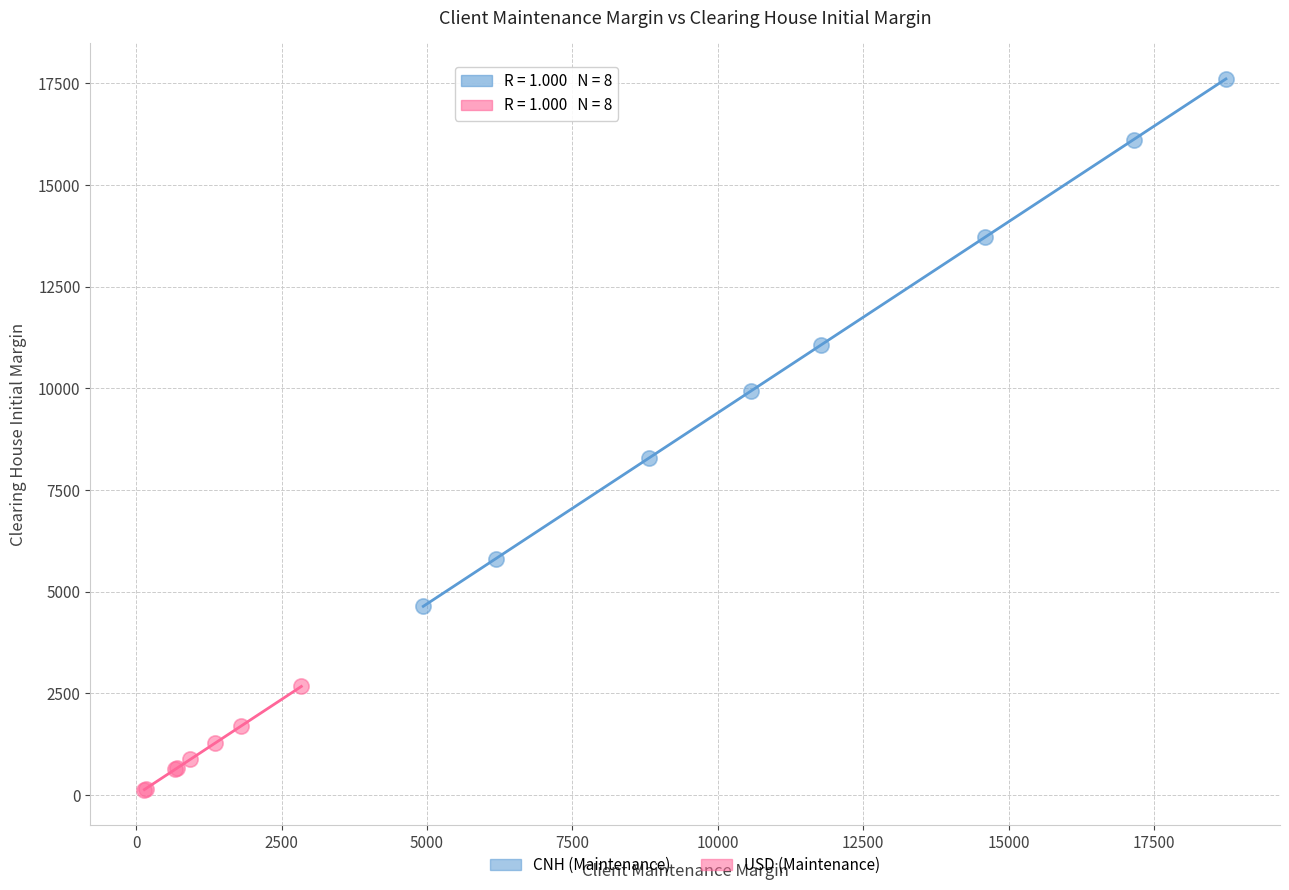

Which series contains the lowest Y value?

USD (Maintenance)